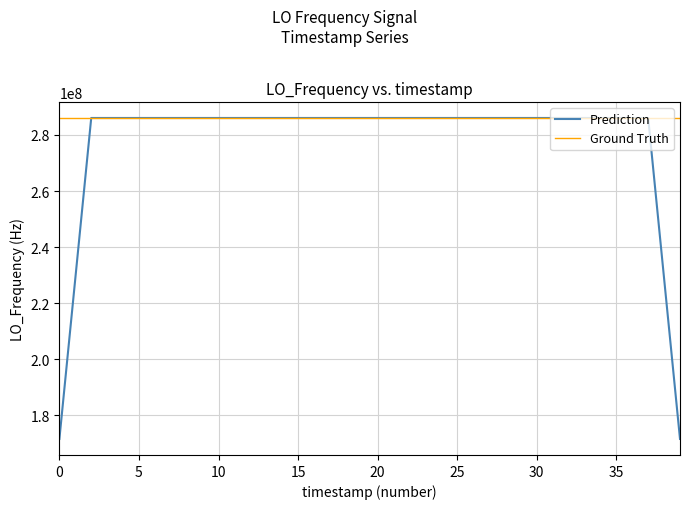

Which series has the widest spread of values?

Prediction